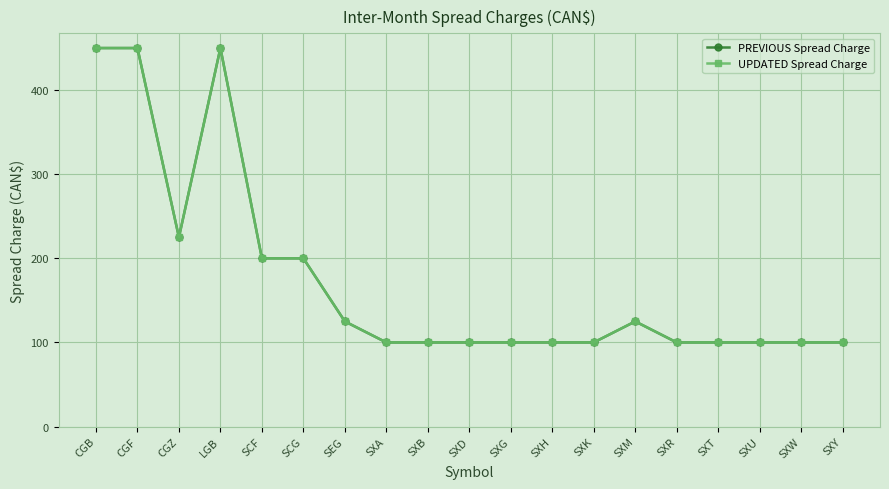

What is the sum of all UPDATED Spread Charge values?

3325